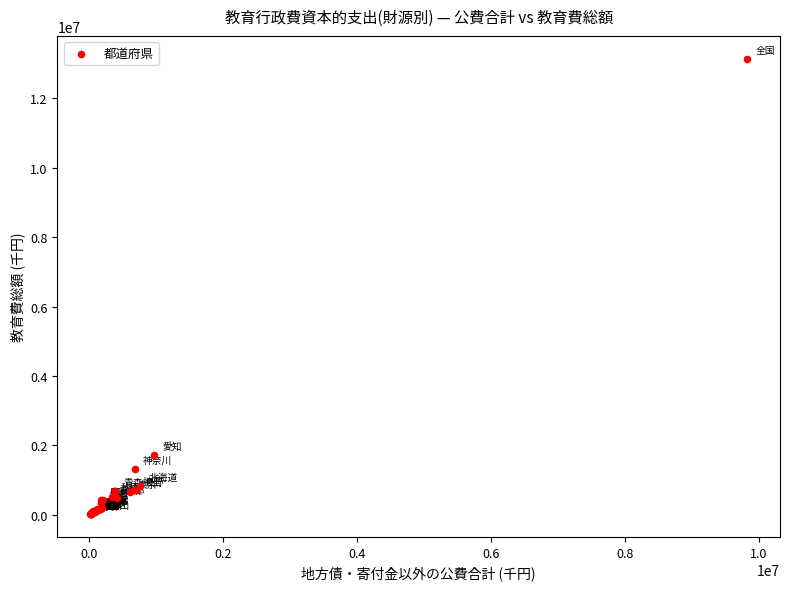

What Y value in the scatter plot is closest to 6581283?

1734693